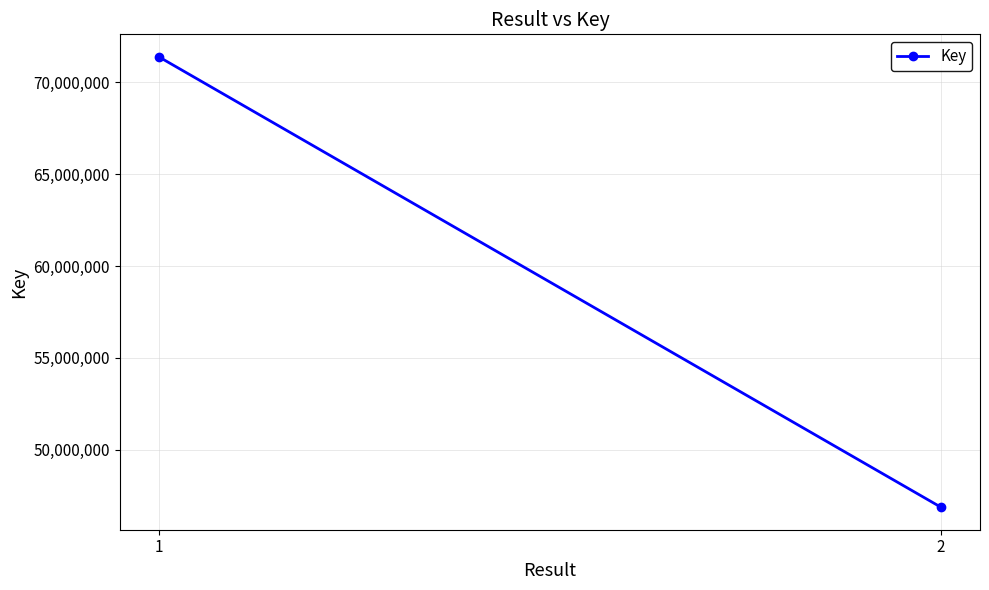

What is the smallest value displayed?

46874865